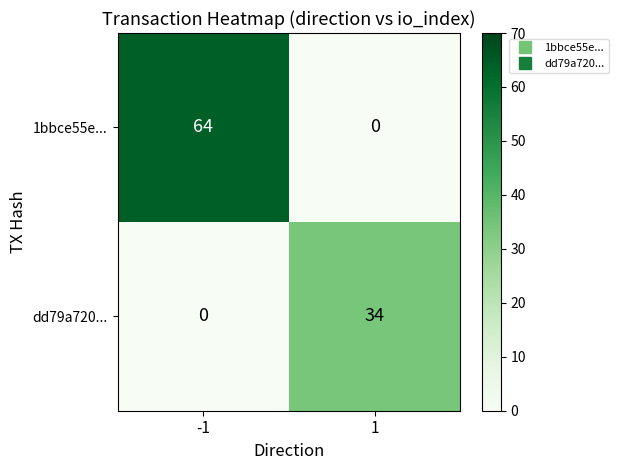

Which series changed the most between -1 and 1?

1bbce55e...